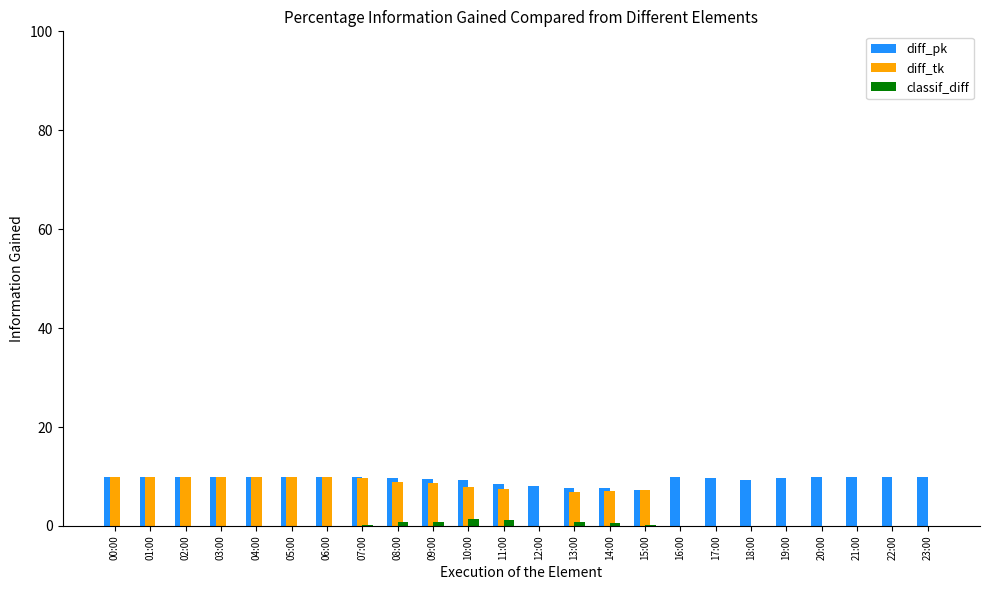

What is the average value of the diff_pk series?

9.4